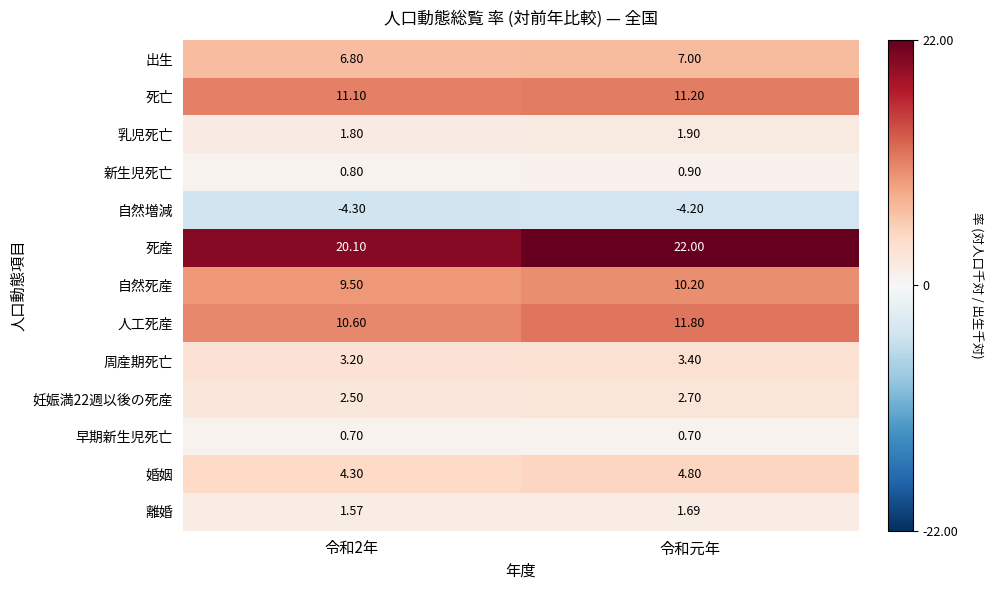

At which category is the sum across all series the highest?

令和元年